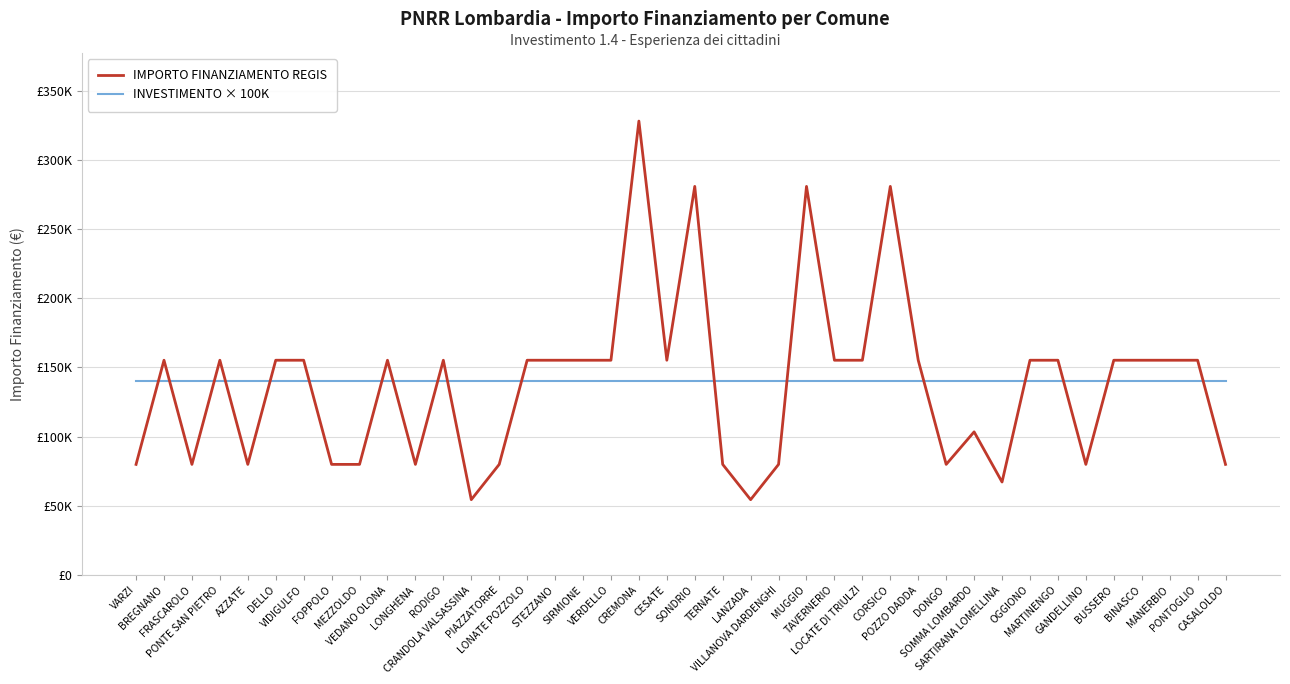

How many times do INVESTIMENTO × 100K and IMPORTO FINANZIAMENTO REGIS cross each other?

18